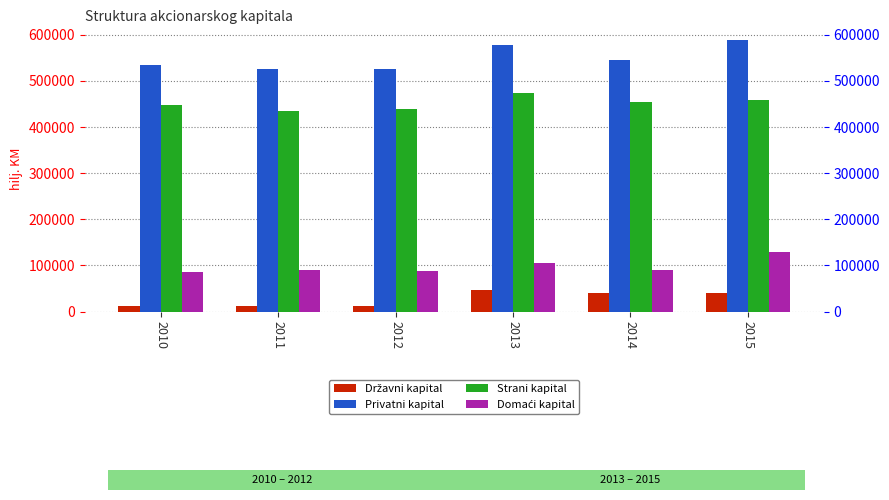

How many data points does each series have?

6